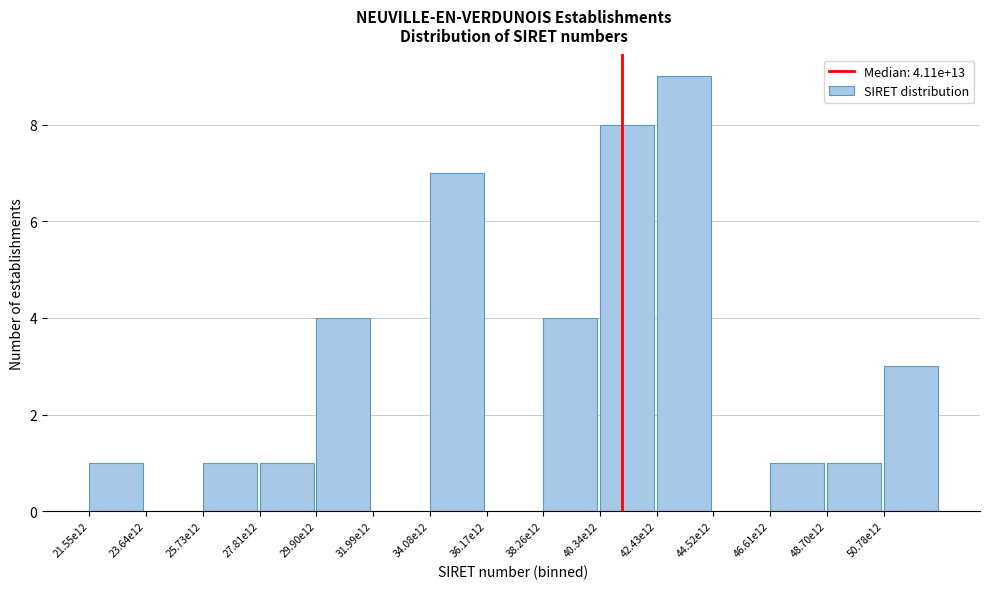

Reading right to left, list all the values displayed in this chart.

50.78e12=3	48.70e12=1	46.61e12=1	44.52e12=0	42.43e12=9	40.34e12=8	38.26e12=4	36.17e12=0	34.08e12=7	31.99e12=0	29.90e12=4	27.81e12=1	25.73e12=1	23.64e12=0	21.55e12=1